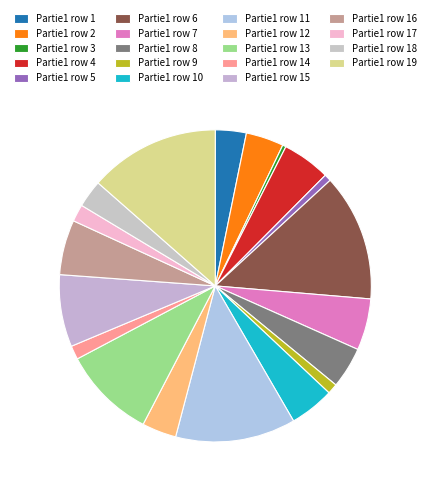

How many segments does this pie chart have?

19